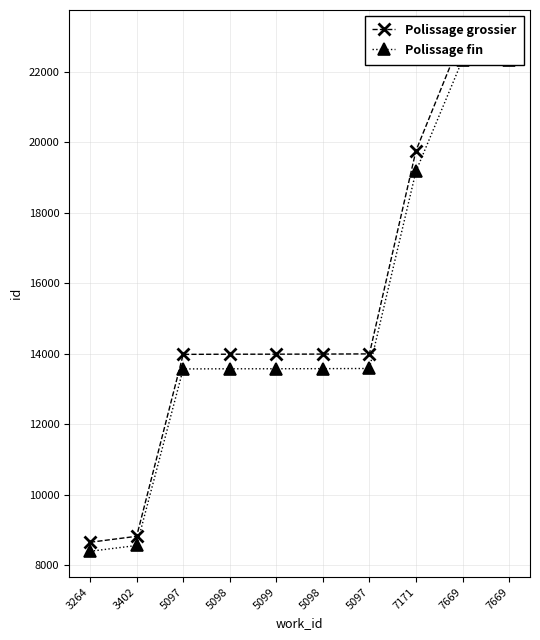

List the series in order of their overall mean, highest first.

Polissage grossier, Polissage fin